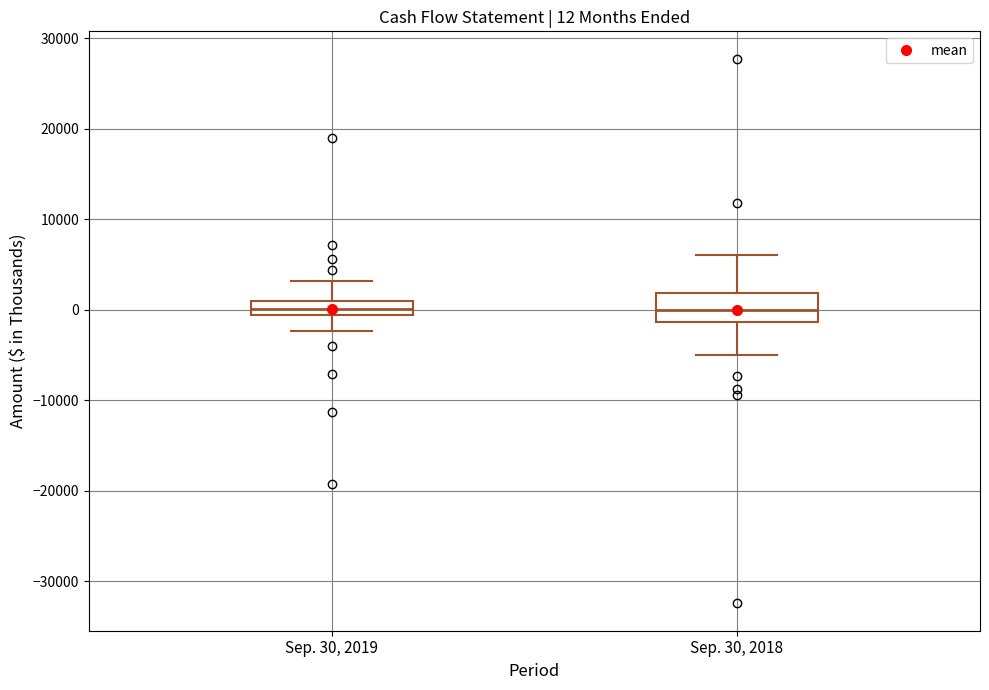

Which box is the tallest, from its lower edge to its upper edge?

Sep. 30, 2018